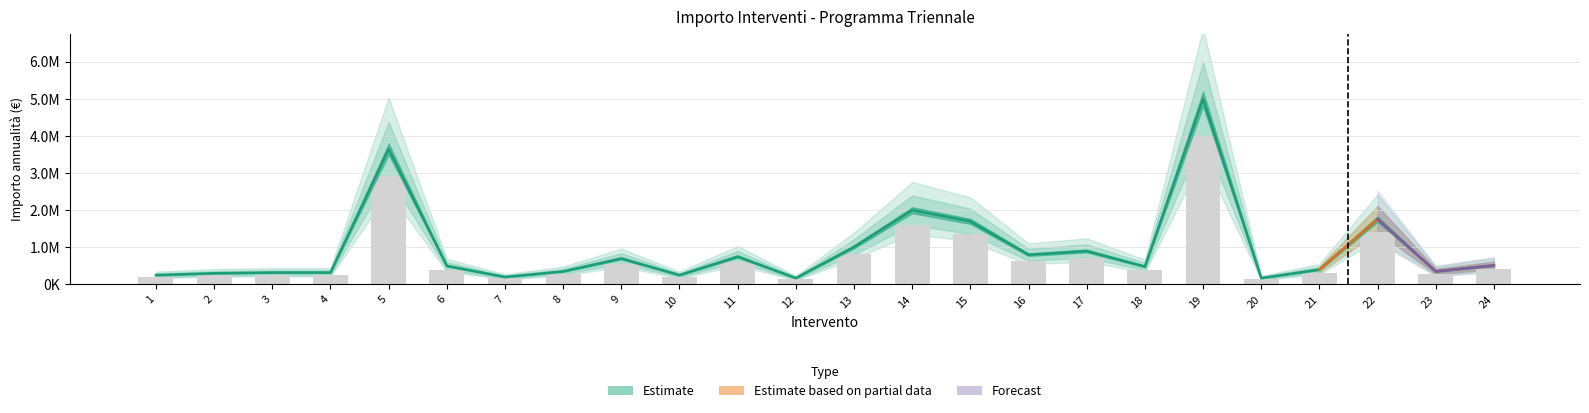

Reading left to right, transcribe all the data shown in this chart.

Importo annualità: 1=250000.0	2=300000.0	3=320000.0	4=320000.0	5=3650073.2	6=500000.0	7=200000.0	8=350000.0	9=700000.0	10=250000.0	11=750000.0	12=170000.0	13=1011691.1	14=2000000.0	15=1700000.0	16=800000.0	17=900000.0	18=481046.8	19=5000000.0	20=170000.0	21=400000.0	22=1759467.5	23=350000.0	24=513000.0
lower_band: 1=200000.0	2=240000.0	3=256000.0	4=256000.0	5=2920058.5	6=400000.0	7=160000.0	8=280000.0	9=560000.0	10=200000.0	11=600000.0	12=136000.0	13=809352.9	14=1600000.0	15=1360000.0	16=640000.0	17=720000.0	18=384837.4	19=4000000.0	20=136000.0	21=320000.0	22=1407574.0	23=280000.0	24=410400.0